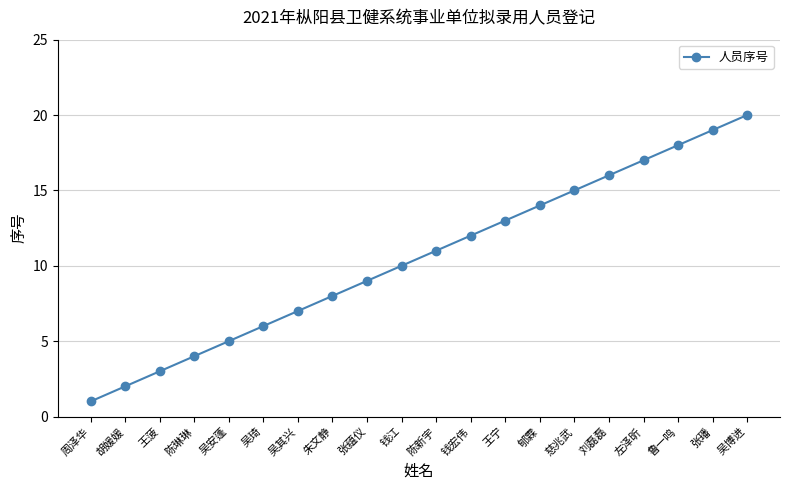

Rank the categories by value from highest to lowest.

吴博进, 张璠, 鲁一鸣, 左泽昕, 刘磊磊, 慈兆武, 郇霖, 王宁, 钱宏伟, 陈新宇, 钱江, 张蕴仪, 朱文静, 吴其兴, 吴琦, 吴安蓬, 陈琳琳, 王菠, 胡媛媛, 周泽华